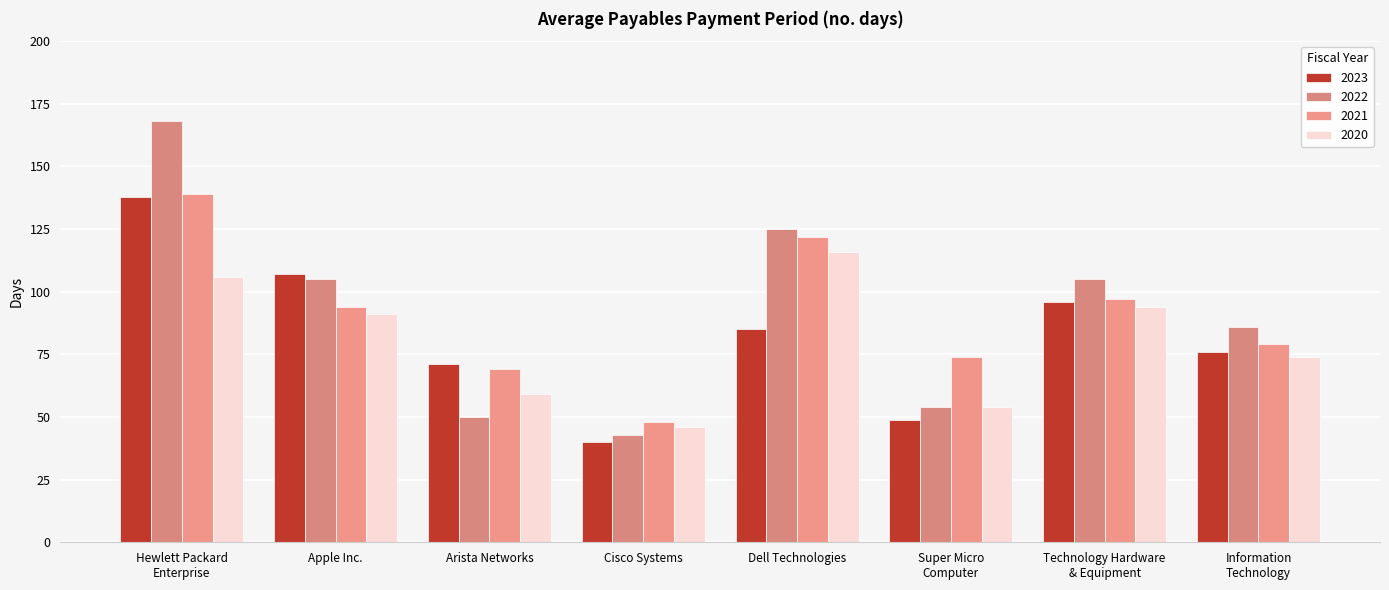

Which series changed the most between Hewlett Packard
Enterprise and Apple Inc.?

2022